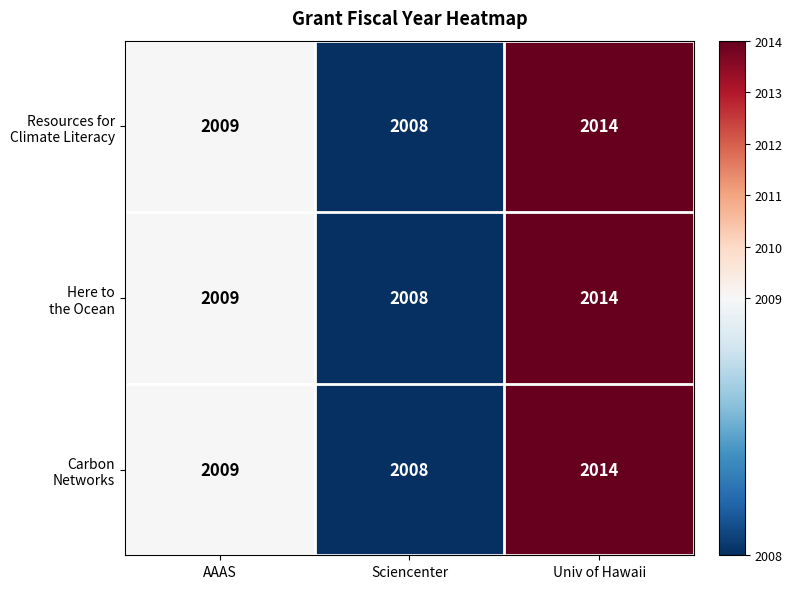

What is the minimum value shown in the chart?

2008